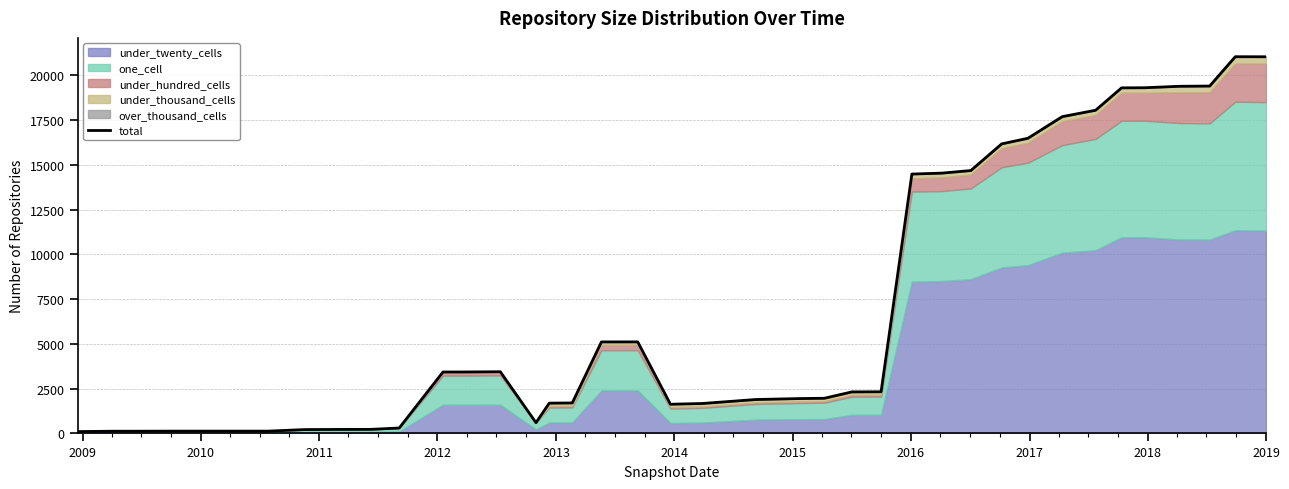

How many points are higher than both their immediate neighbors (excluding endpoints)?

3